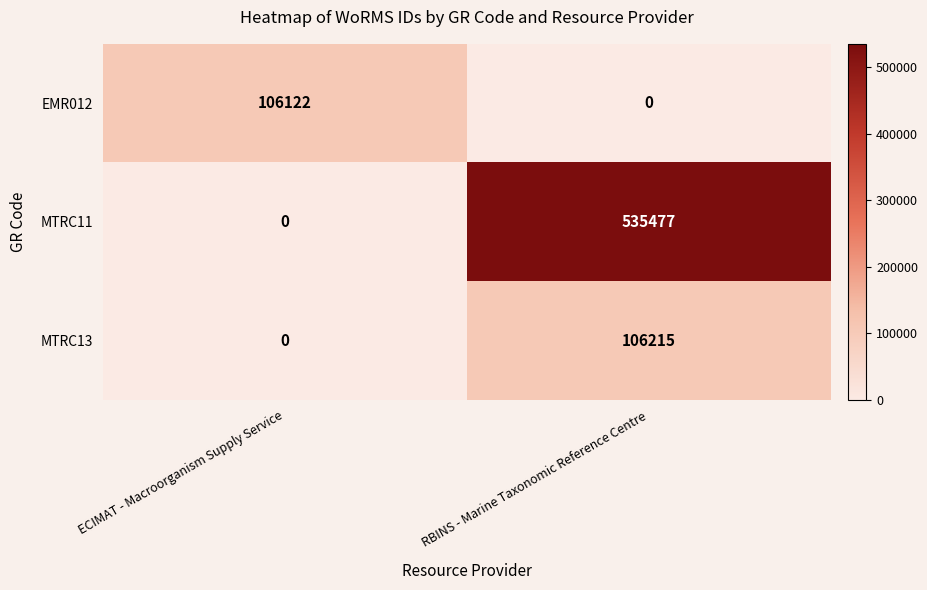

Reading left to right, transcribe all the data shown in this chart.

EMR012: 106122	0
MTRC11: 0	535477
MTRC13: 0	106215